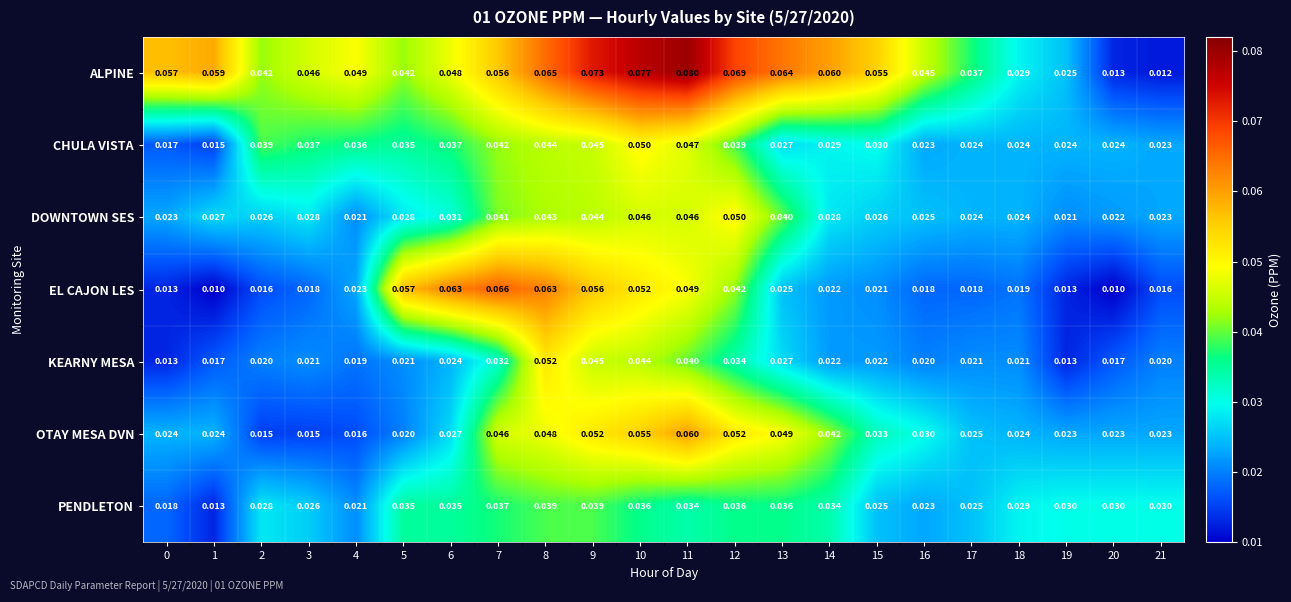

At how many categories does at least one series exceed 0?

22